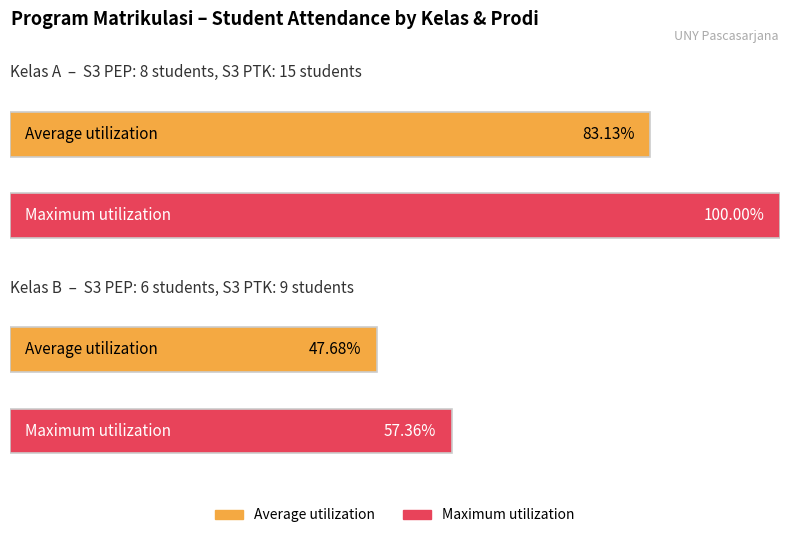

What are all the series names shown in the legend?

Average utilization, Maximum utilization